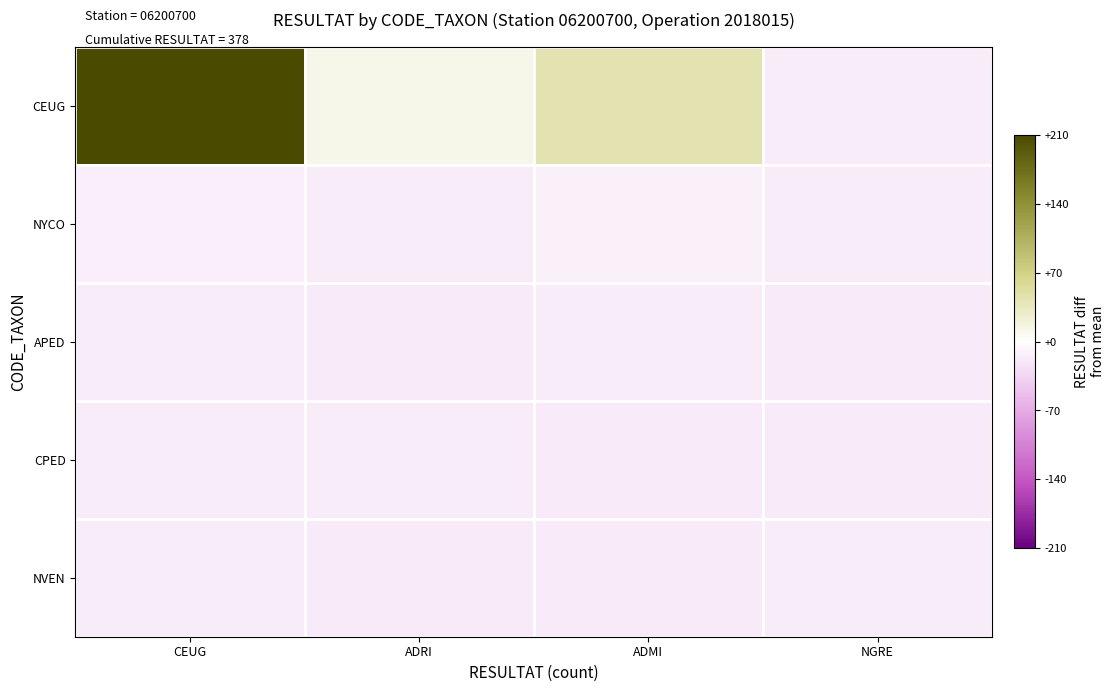

Between NGRE and ADMI, which is larger?

ADMI